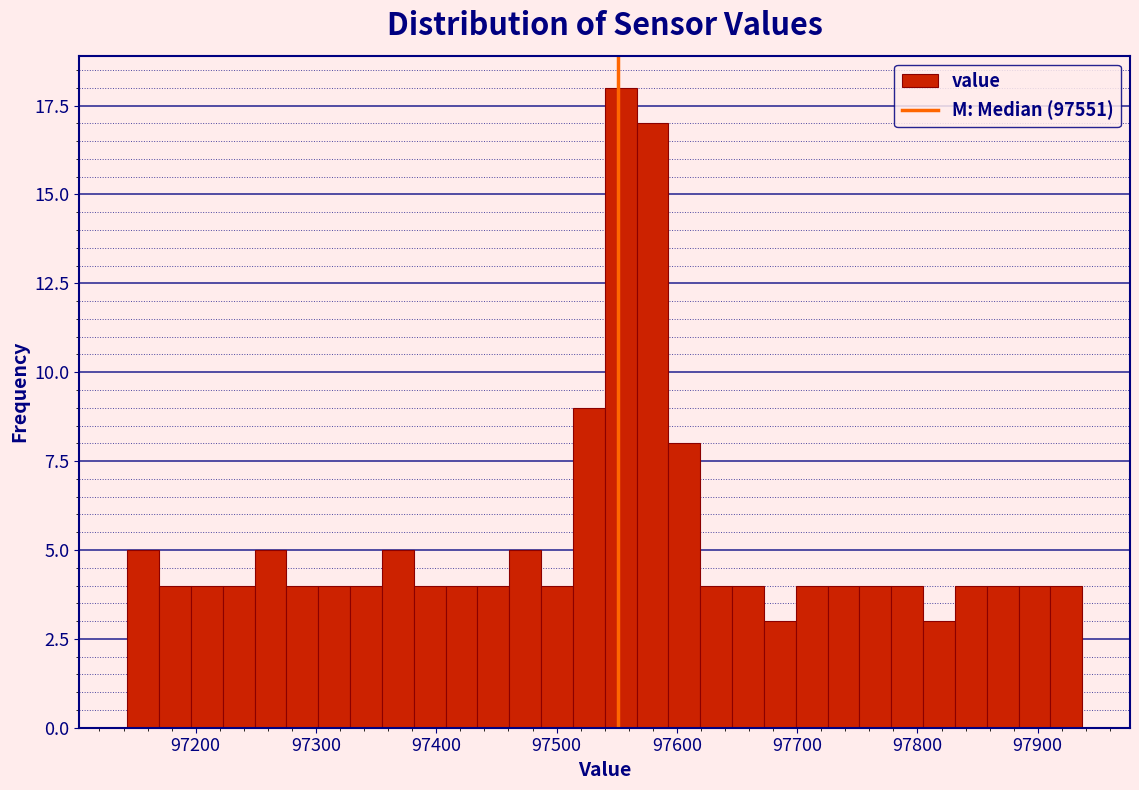

Read against the x-axis, roughly where is the centre of the tallest bar?

97550